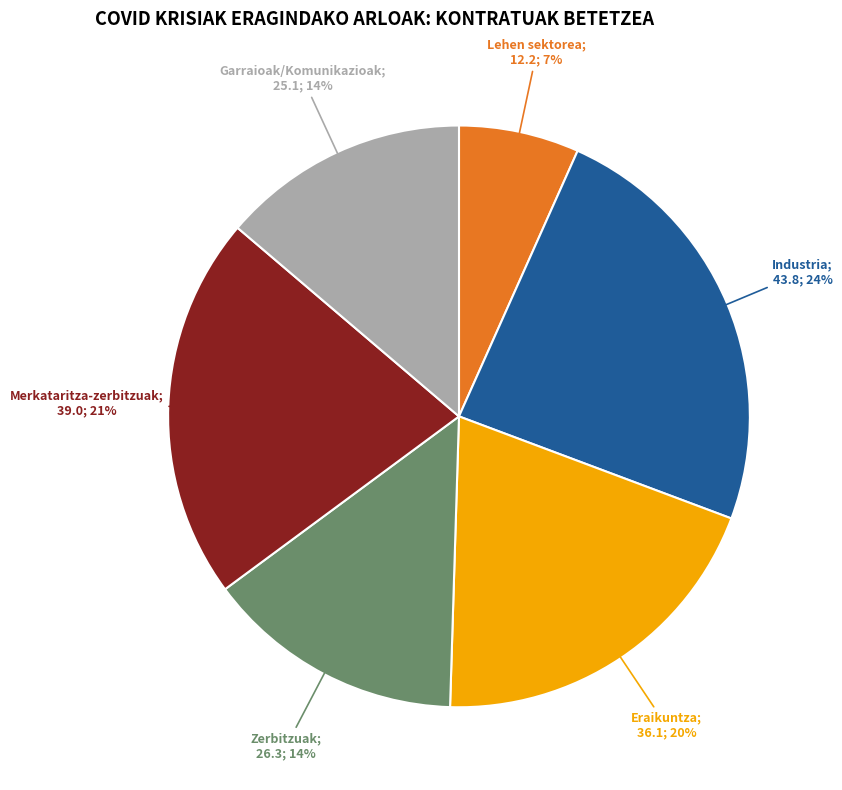

Is there a majority slice in this chart?

No